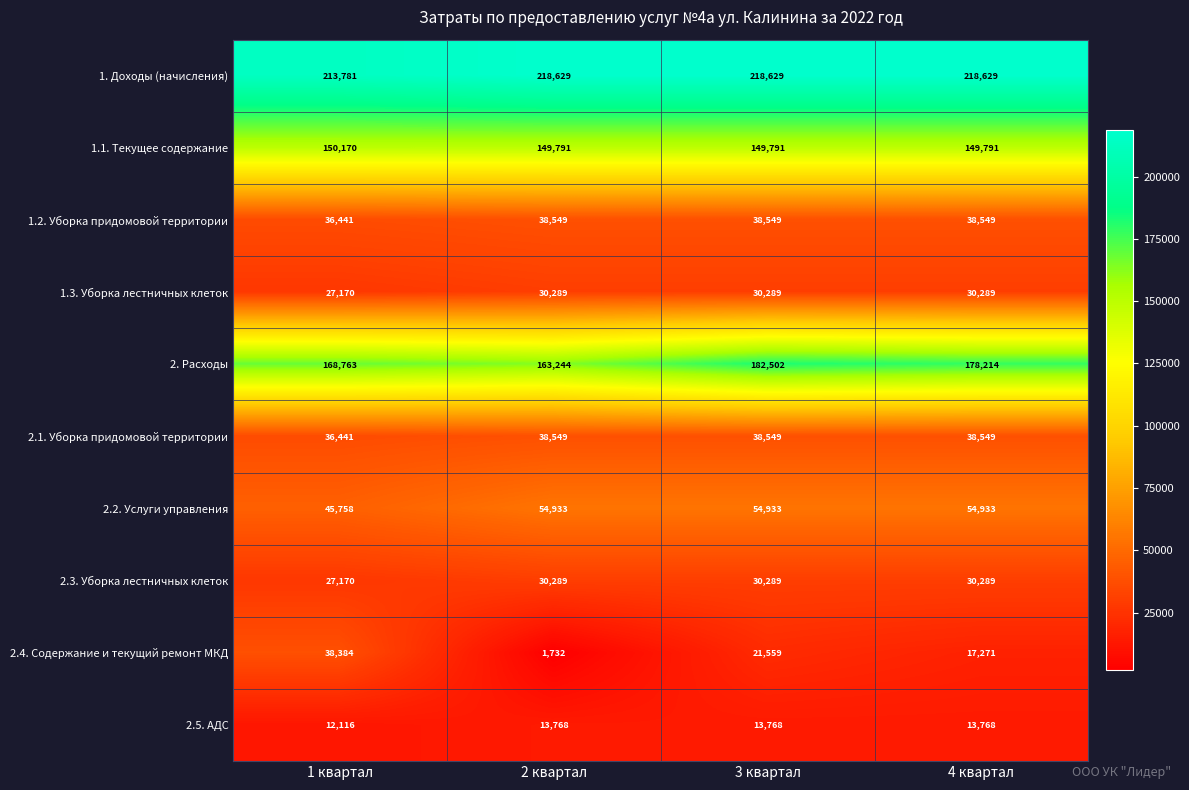

What is the average value of the 2.1. Уборка придомовой территории series?

38022